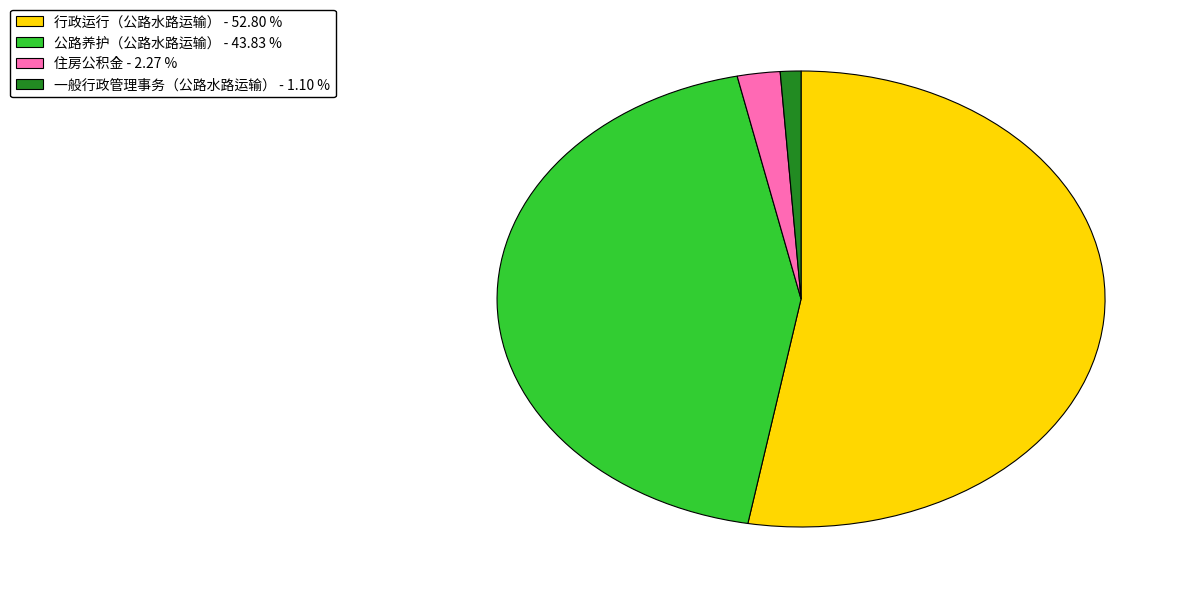

Count the number of slices in the pie.

4